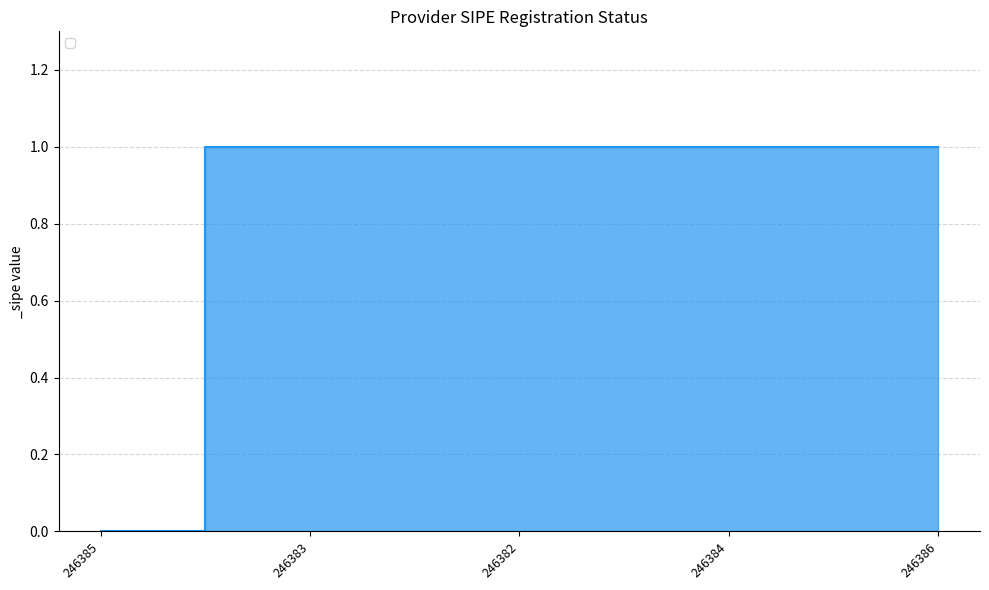

True or false: there are more than 2 points higher than both neighbors.

False